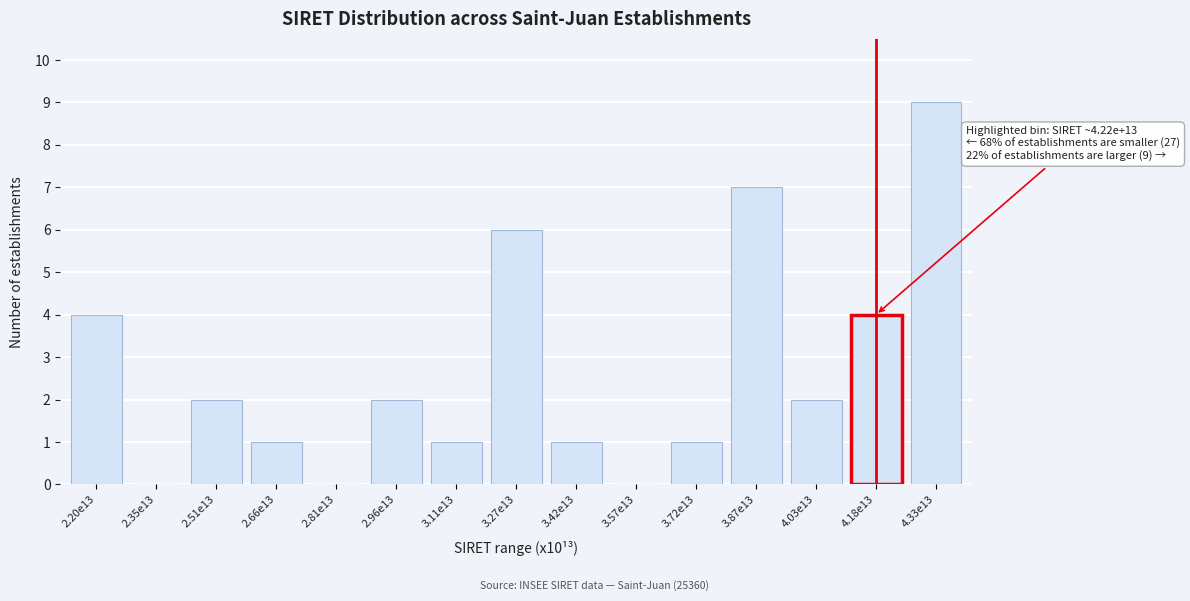

Reading left to right, what are all the values shown in this chart?

2.20e13=4	2.35e13=0	2.51e13=2	2.66e13=1	2.81e13=0	2.96e13=2	3.11e13=1	3.27e13=6	3.42e13=1	3.57e13=0	3.72e13=1	3.87e13=7	4.03e13=2	4.18e13=4	4.33e13=9